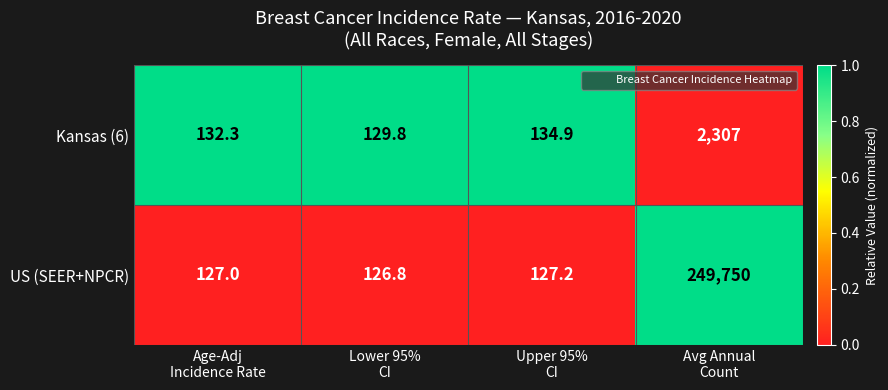

What is the minimum value shown in the chart?

126.8